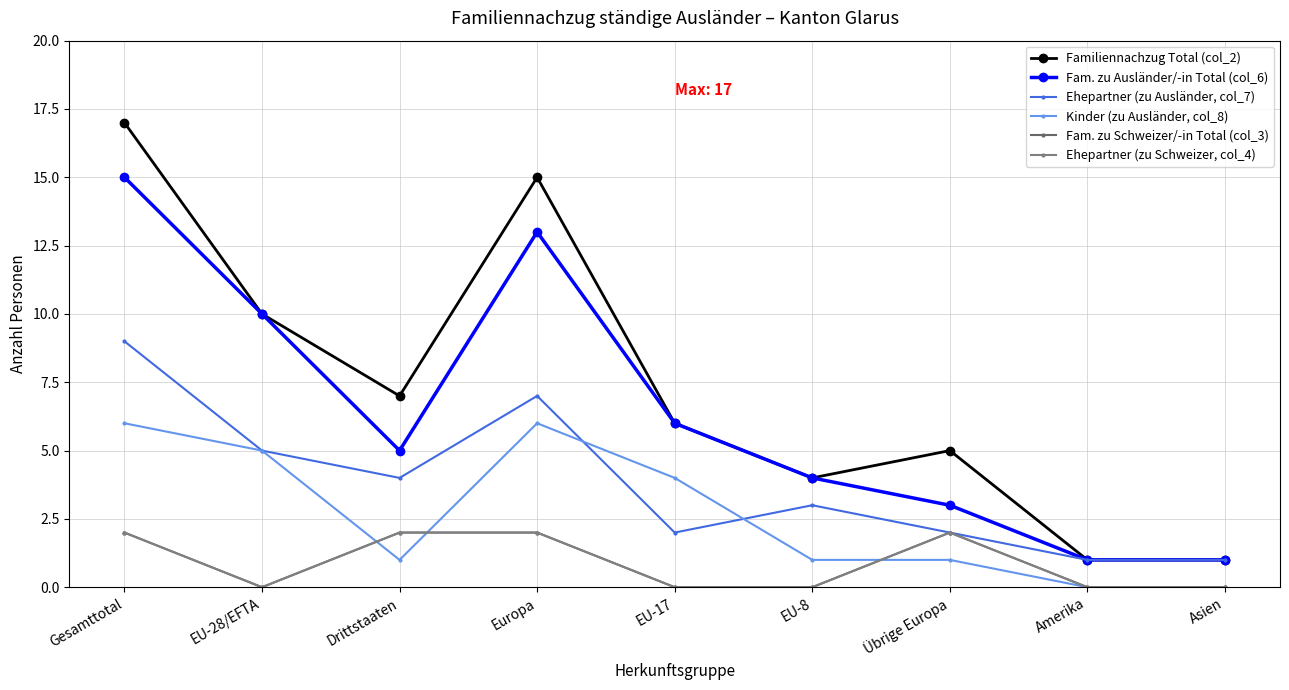

Reading left to right, what are all the values shown in this chart?

Familiennachzug Total (col_2): Gesamttotal=17	EU-28/EFTA=10	Drittstaaten=7	Europa=15	EU-17=6	EU-8=4	Übrige Europa=5	Amerika=1	Asien=1
Fam. zu Ausländer/-in Total (col_6): Gesamttotal=15	EU-28/EFTA=10	Drittstaaten=5	Europa=13	EU-17=6	EU-8=4	Übrige Europa=3	Amerika=1	Asien=1
Ehepartner (zu Ausländer, col_7): Gesamttotal=9	EU-28/EFTA=5	Drittstaaten=4	Europa=7	EU-17=2	EU-8=3	Übrige Europa=2	Amerika=1	Asien=1
Kinder (zu Ausländer, col_8): Gesamttotal=6	EU-28/EFTA=5	Drittstaaten=1	Europa=6	EU-17=4	EU-8=1	Übrige Europa=1	Amerika=0	Asien=0
Fam. zu Schweizer/-in Total (col_3): Gesamttotal=2	EU-28/EFTA=0	Drittstaaten=2	Europa=2	EU-17=0	EU-8=0	Übrige Europa=2	Amerika=0	Asien=0
Ehepartner (zu Schweizer, col_4): Gesamttotal=2	EU-28/EFTA=0	Drittstaaten=2	Europa=2	EU-17=0	EU-8=0	Übrige Europa=2	Amerika=0	Asien=0